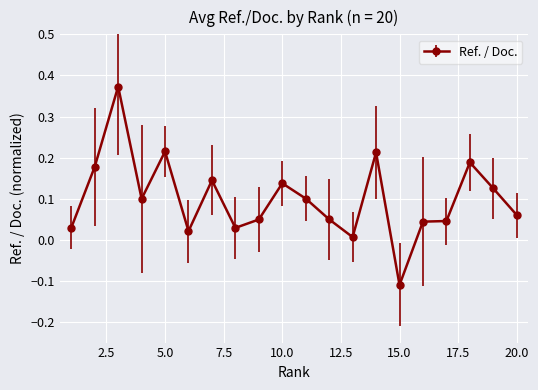

How many series are shown in this chart?

1